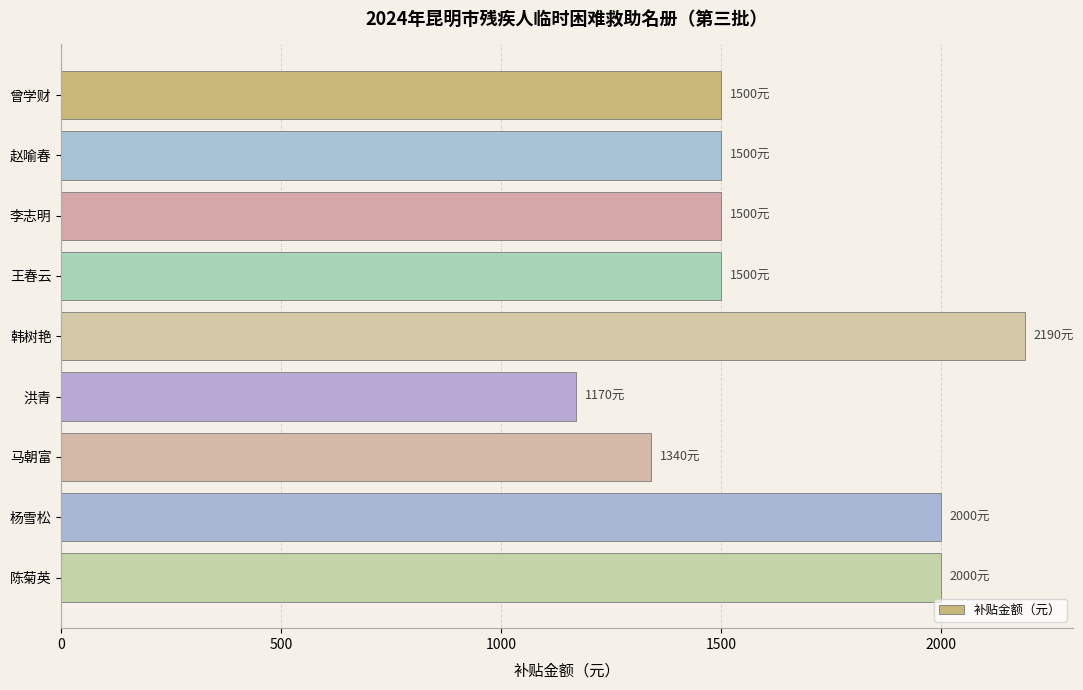

The value at 陈菊英 is 3570. True or false?

False